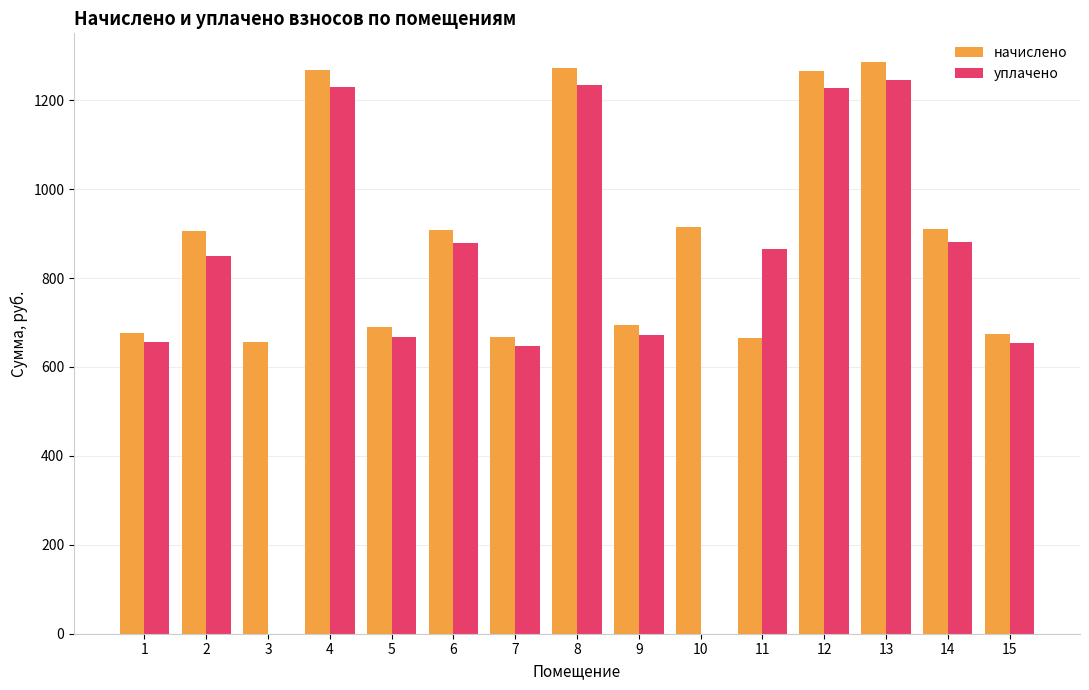

How many groups of bars are there?

15